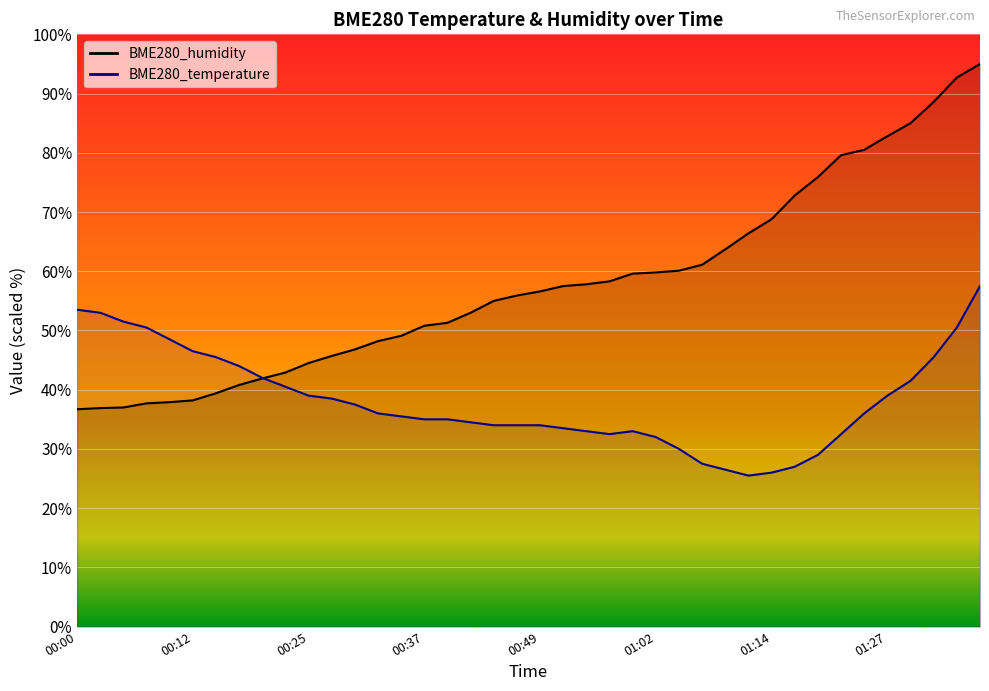

What are all the series names shown in the legend?

BME280_temperature, BME280_humidity